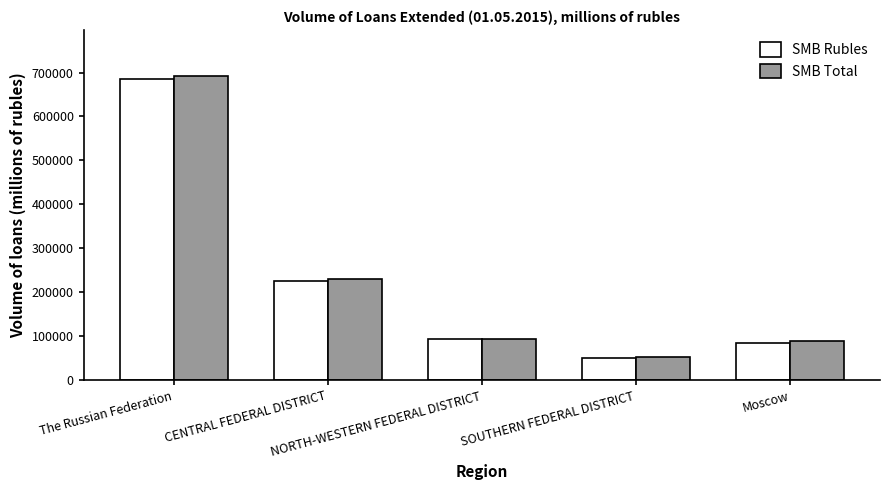

What is the sum of the SMB Rubles values at Moscow and The Russian Federation?

769750